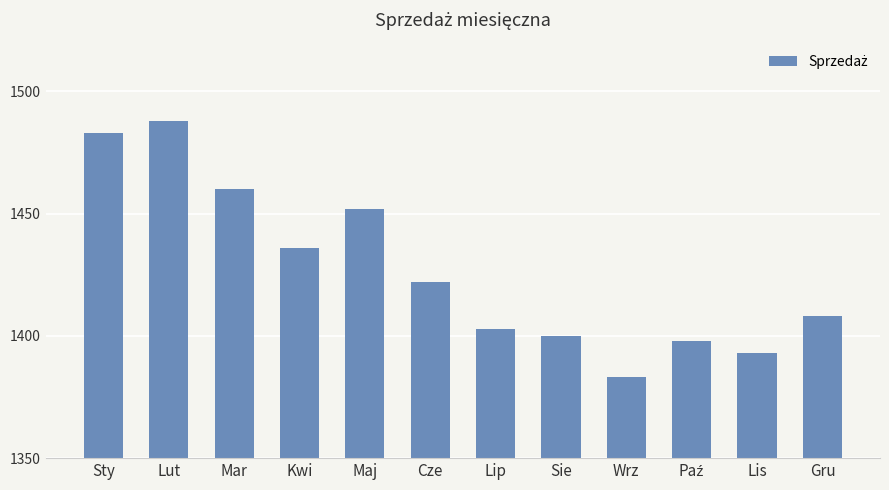

What position from the left is Wrz?

9